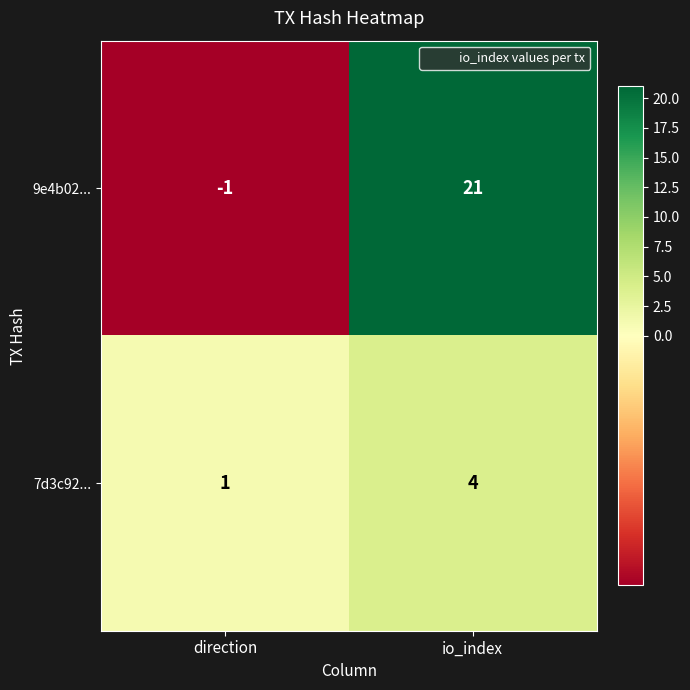

What is the difference between the 9e4b02... values at direction and io_index?

22